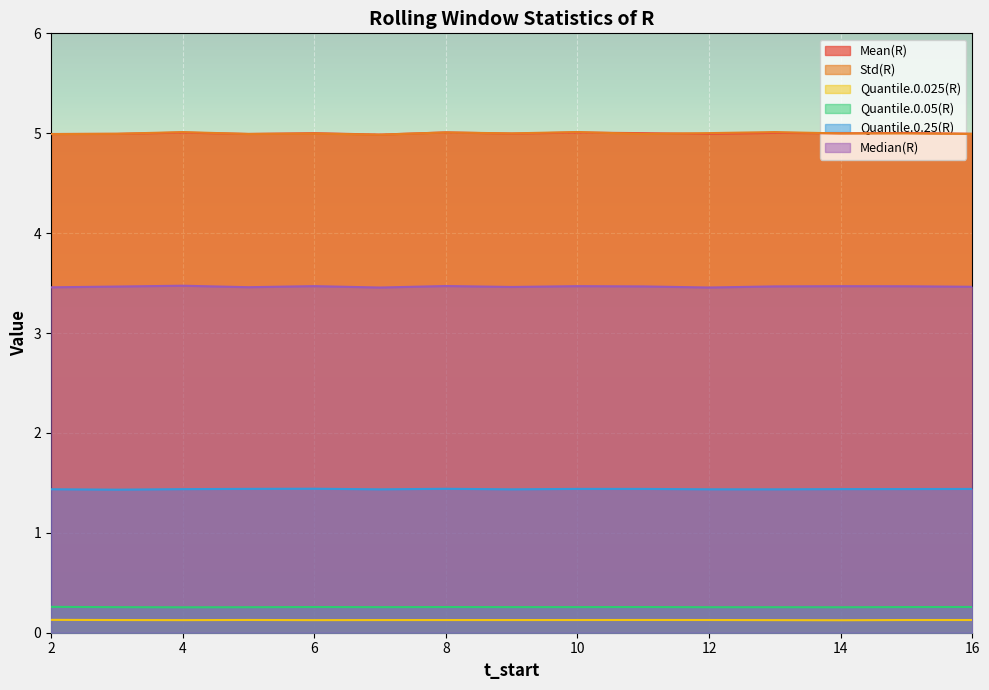

What are all the series names shown in the legend?

Mean(R), Std(R), Quantile.0.025(R), Quantile.0.05(R), Quantile.0.25(R), Median(R)